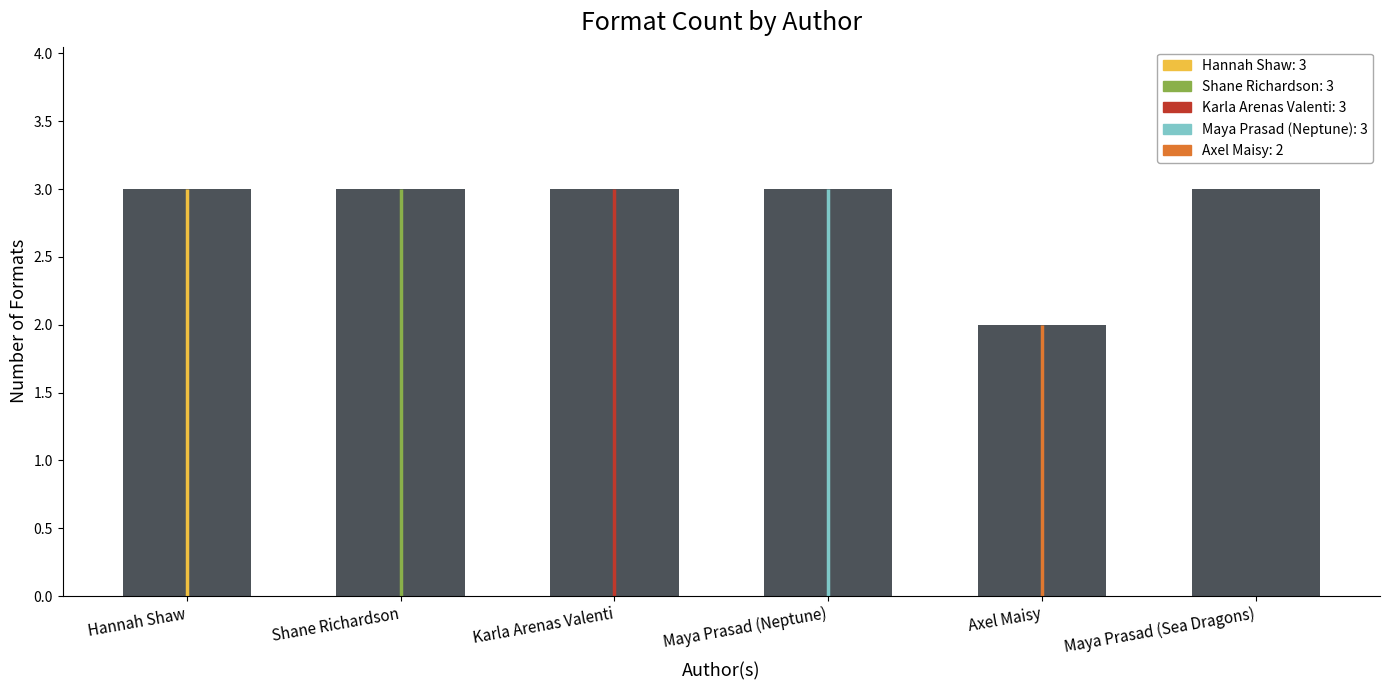

Does the chart contain stacked bars?

No